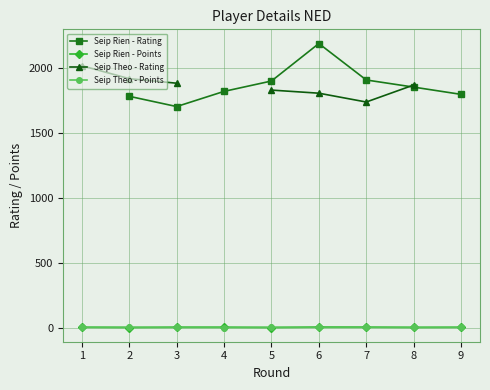

How many intersections are there between Seip Theo - Rating and Seip Rien - Rating?

1